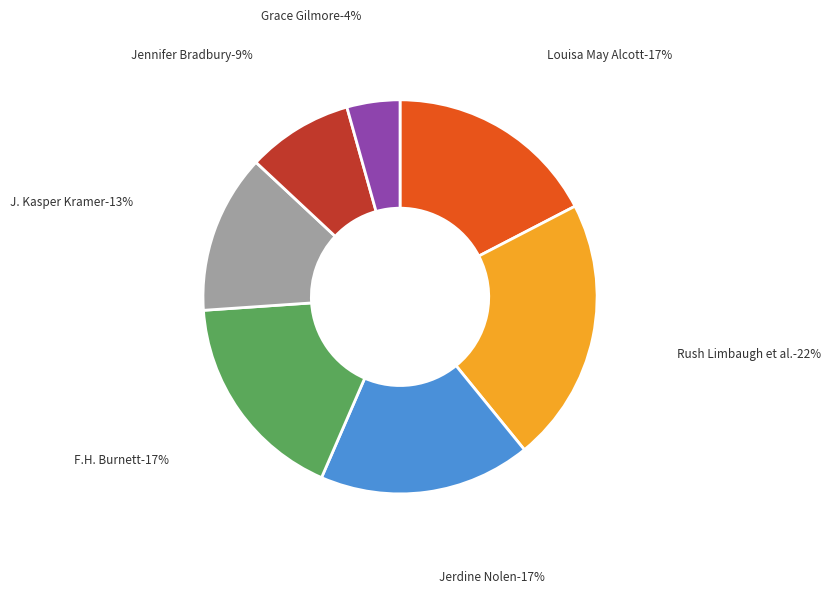

To the nearest percent, what is the difference between the J. Kasper Kramer and Frances Hodgson Burnett slice percentages?

4%